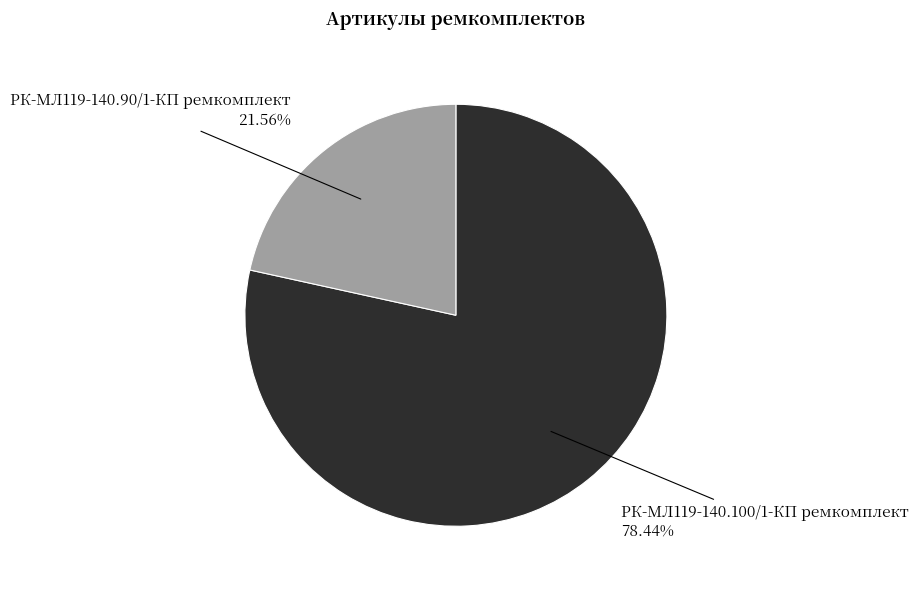

Is there a majority slice in this chart?

Yes